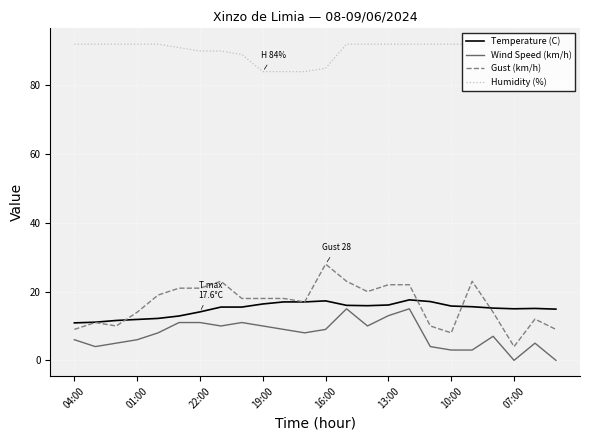

What are all the series names shown in the legend?

Temperature (C), Wind Speed (km/h), Gust (km/h), Humidity (%)